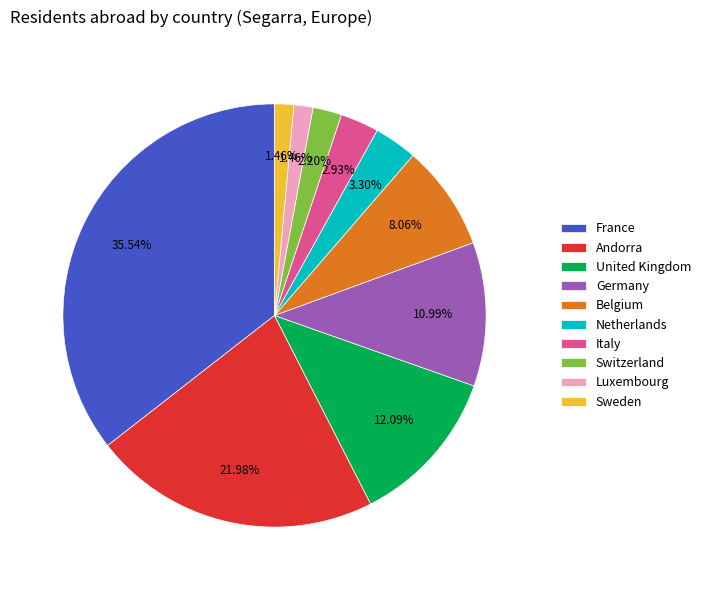

To the nearest percent, what is the combined percentage of Netherlands and Switzerland?

5%